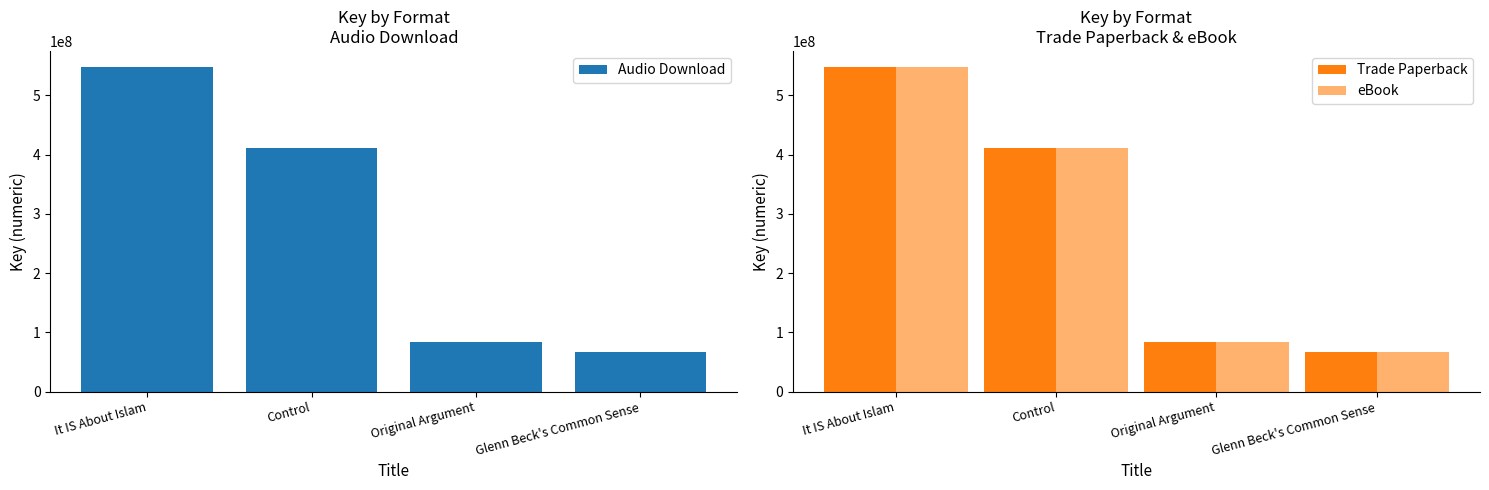

List the series in order of their peak value, highest first.

Audio Download, Trade Paperback, eBook